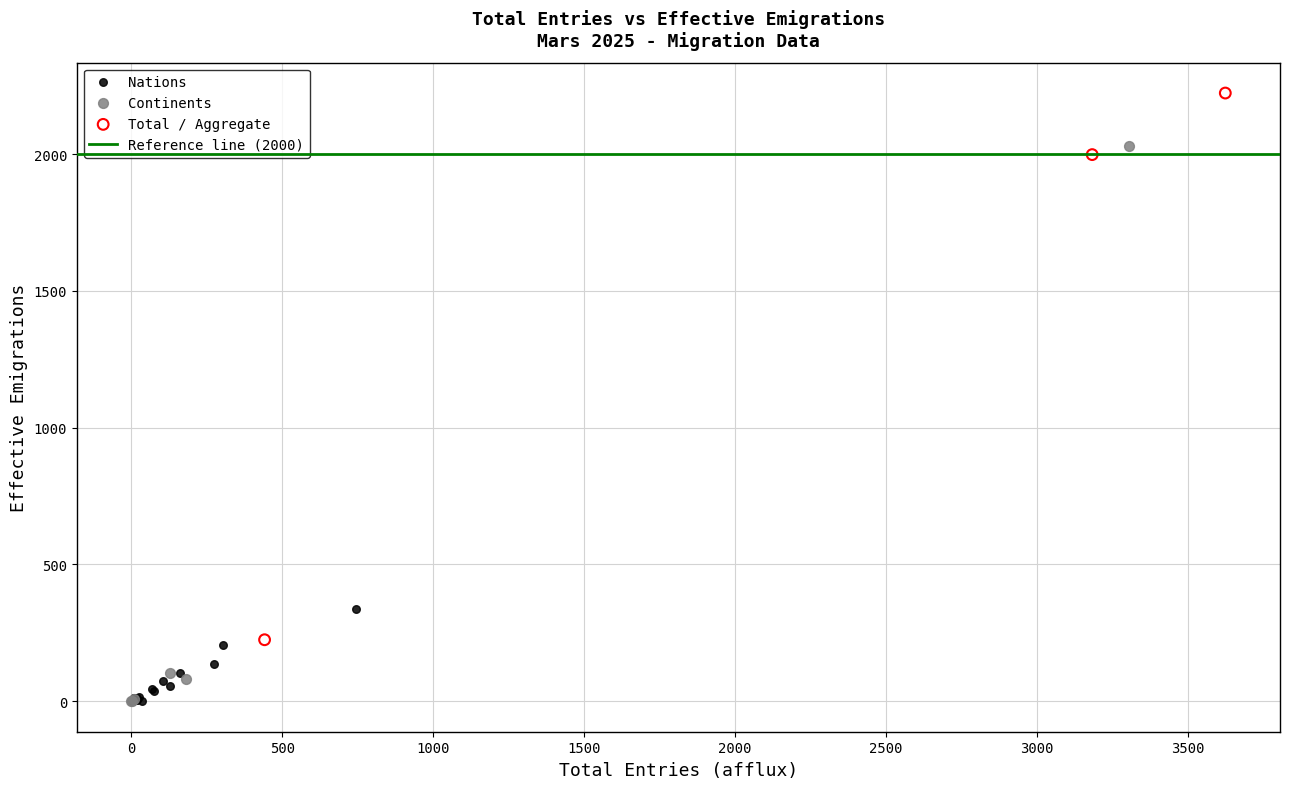

Which series reaches the maximum Y coordinate?

Total / Aggregate